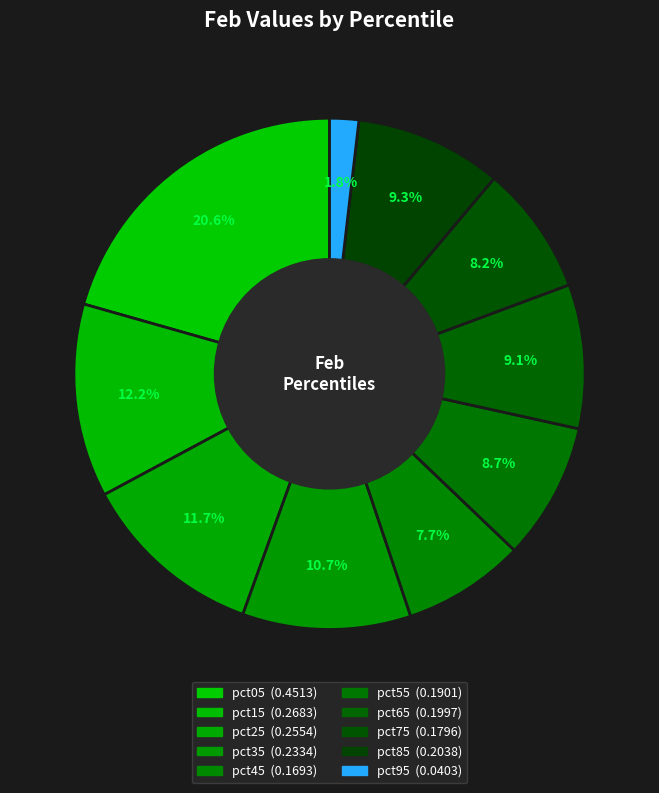

Is it true that pct95 is 1% of the pie?

False